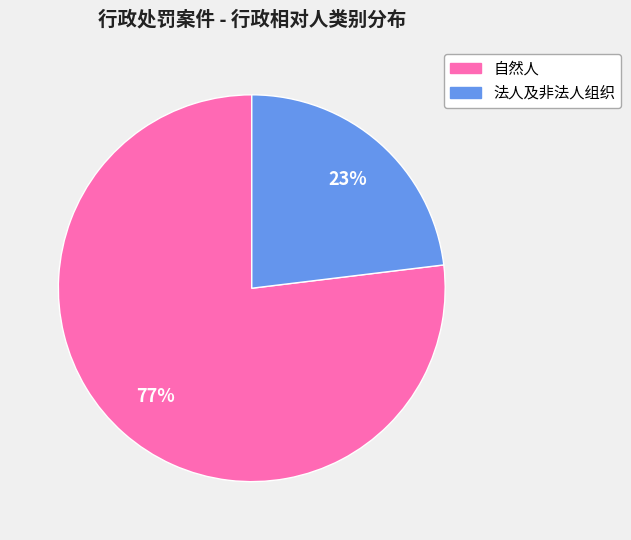

Count the number of slices in the pie.

2